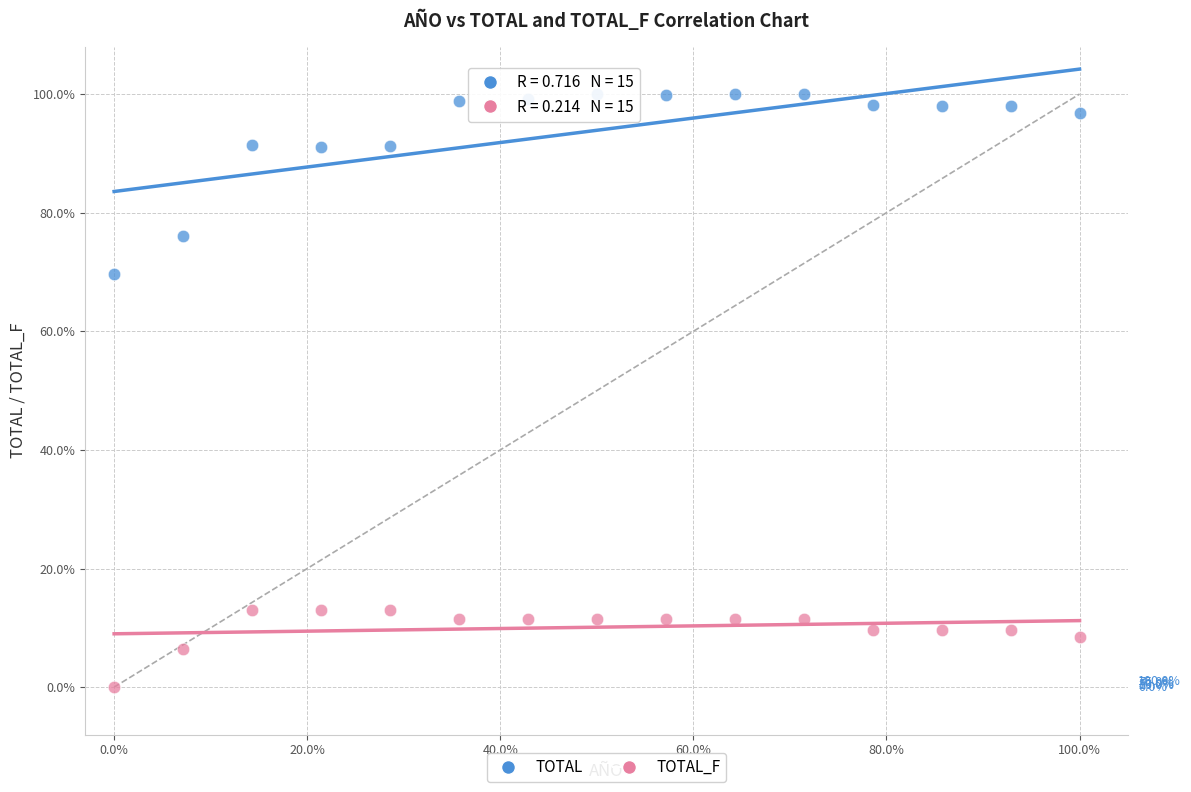

Which series contains the lowest Y value?

TOTAL_F